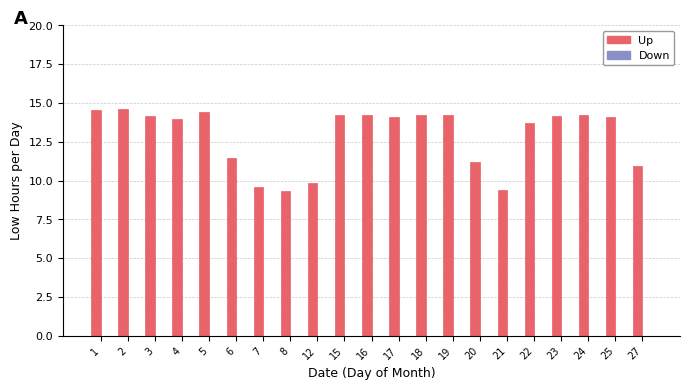

Does the chart contain any negative values?

No